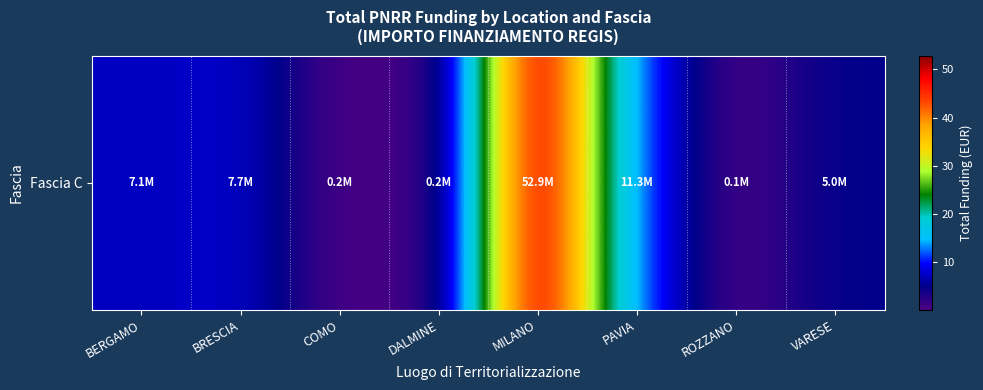

Count the number of data series in this chart.

1